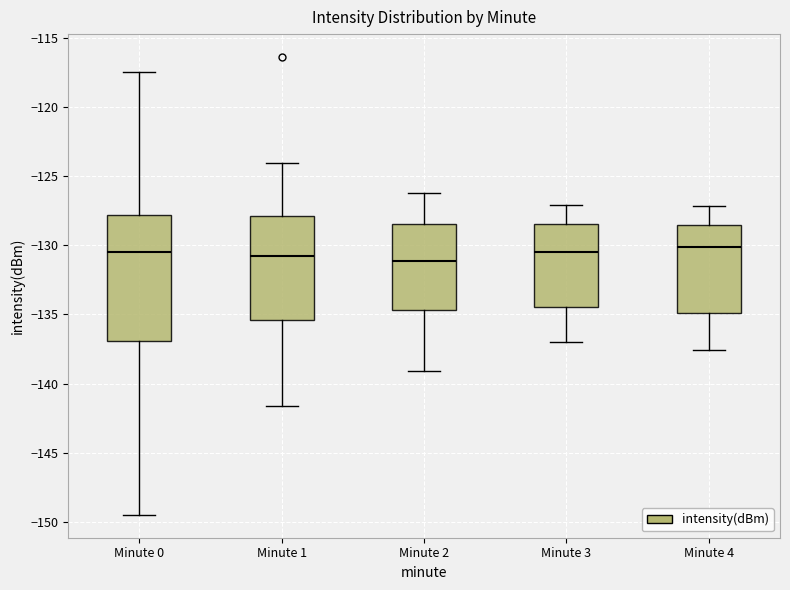

Where does the lower whisker of the box for Minute 1 end on the y-axis? The values are not printed on the chart, so give them approximately, as read against the axis.

-141.5